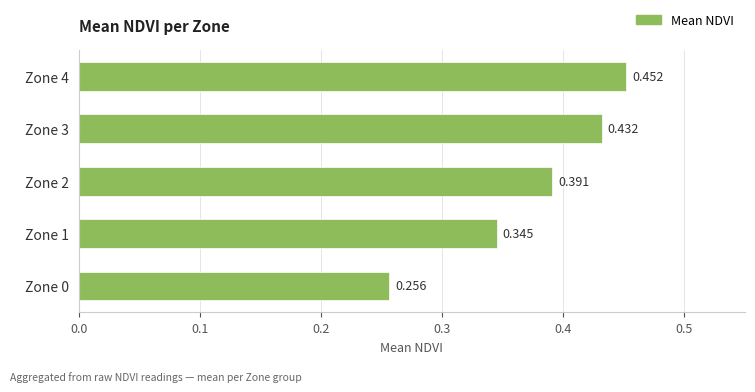

How many categories are shown in the chart?

5